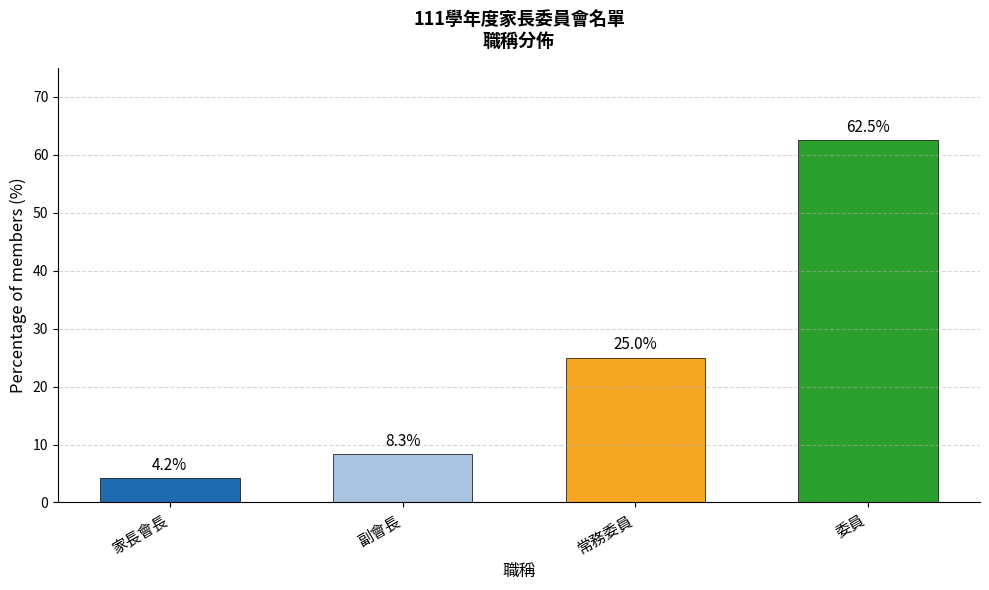

Does the chart contain stacked bars?

No